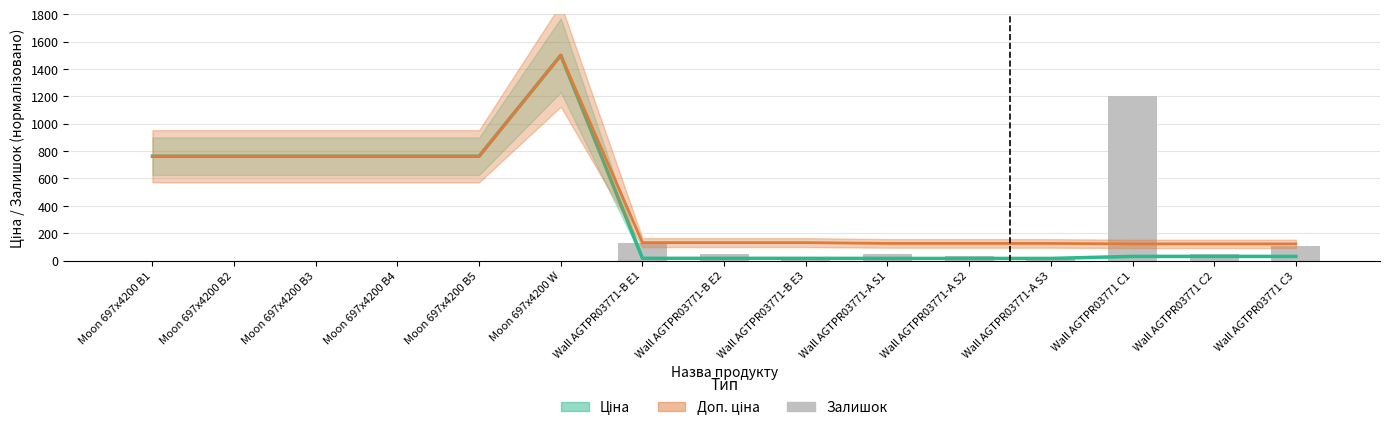

What position from the right is Wall AGTPR03771-A S2?

5